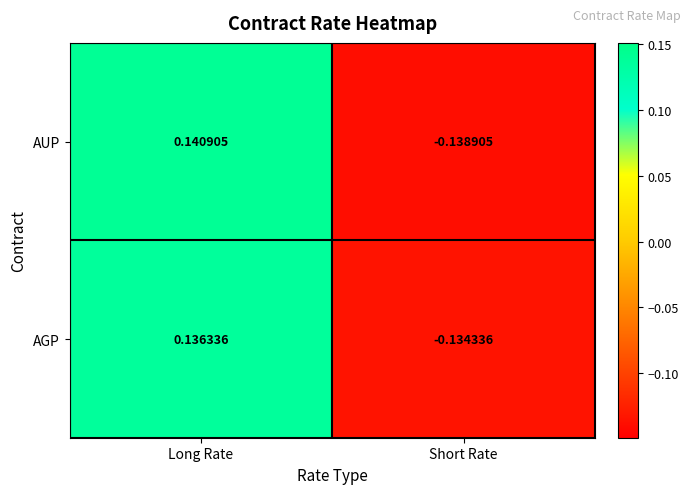

Is the value of AUP at Short Rate greater than the value of AGP at Short Rate?

No